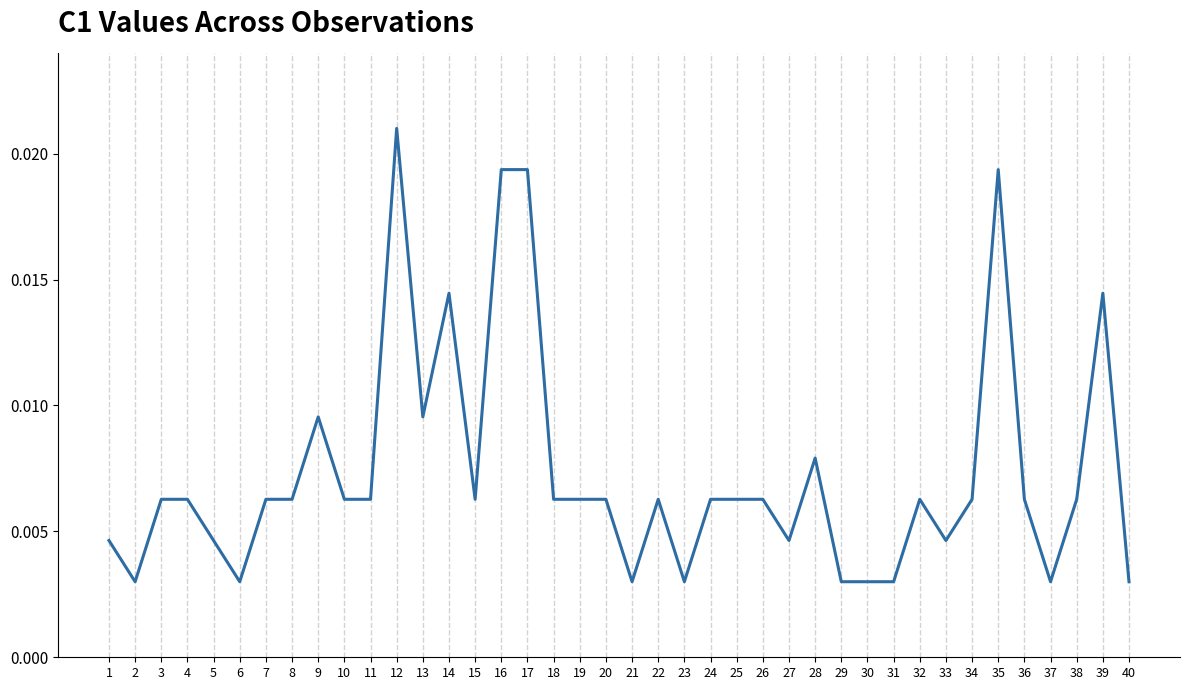

Between 39 and 23, which is larger?

39